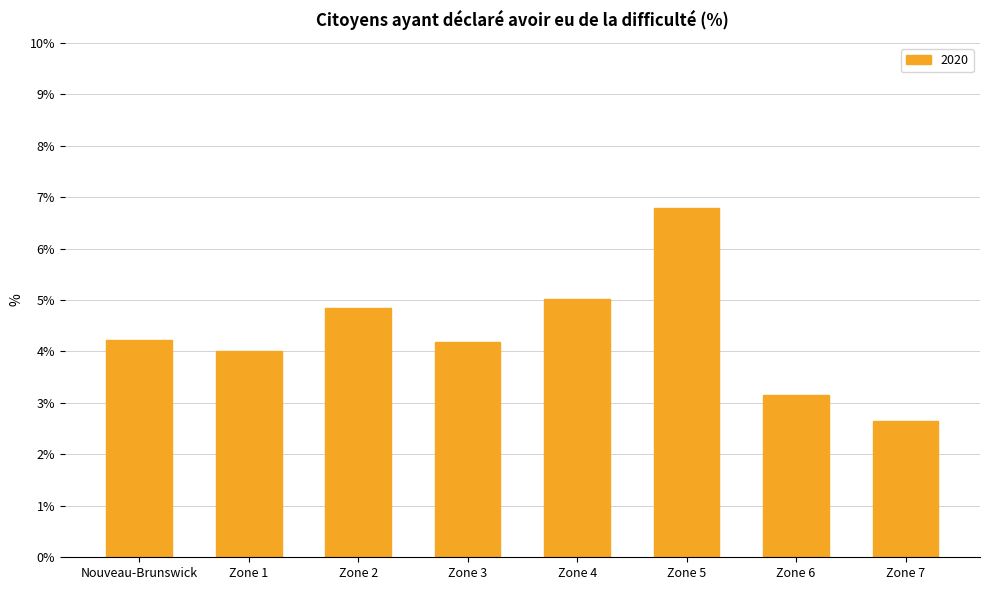

The value at Zone 2 is 3.1. True or false?

False